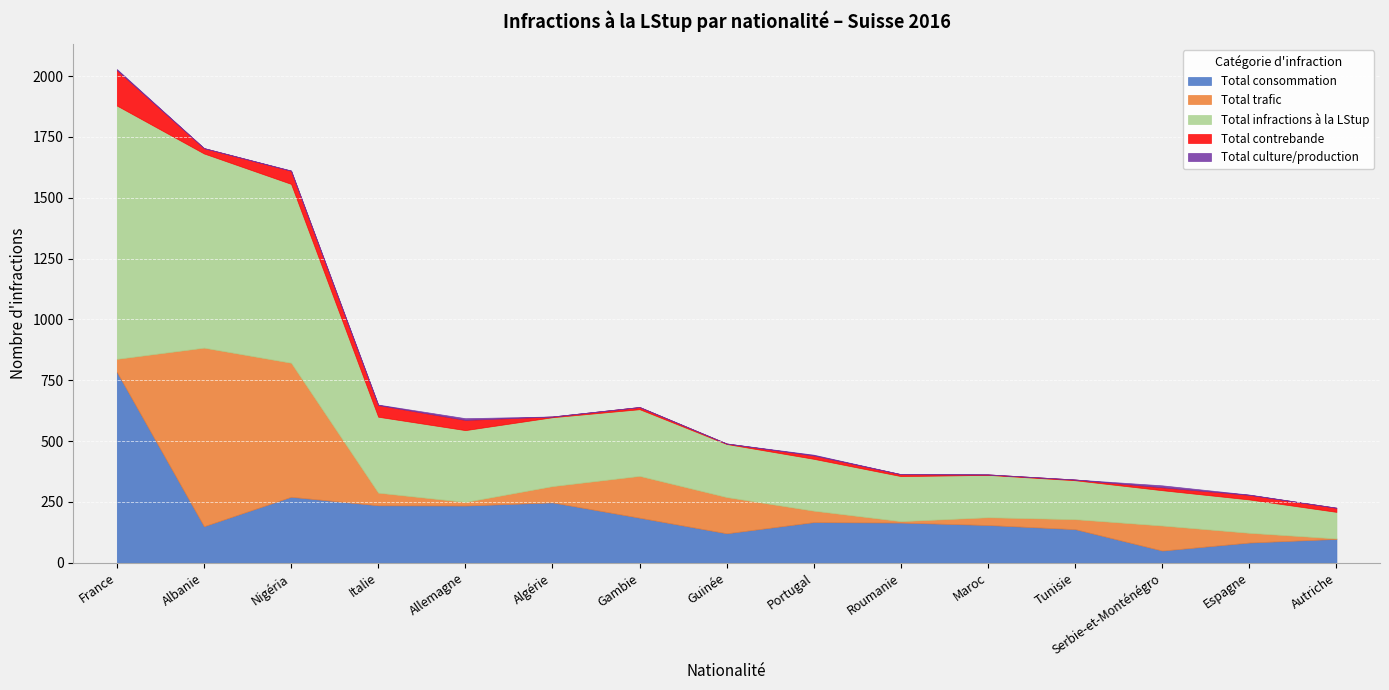

What is the highest value of the Total culture/production series?

8